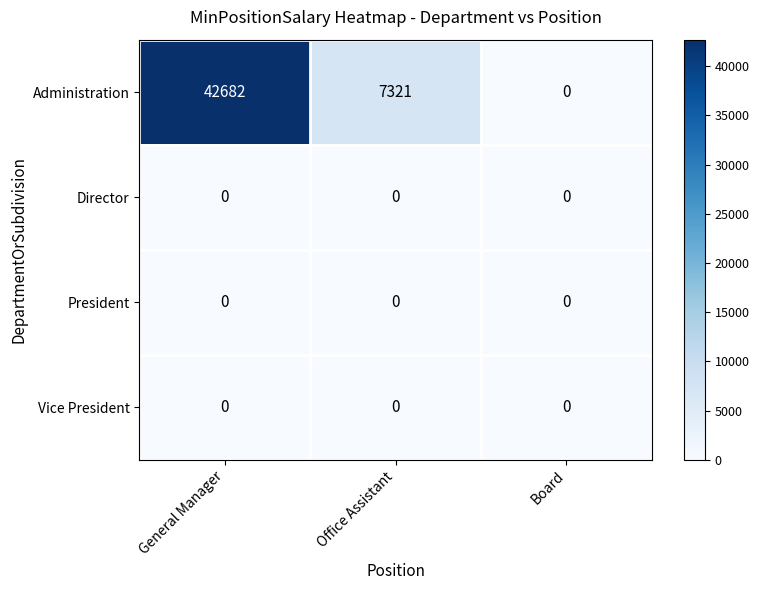

What is the average value of the Administration series?

16668